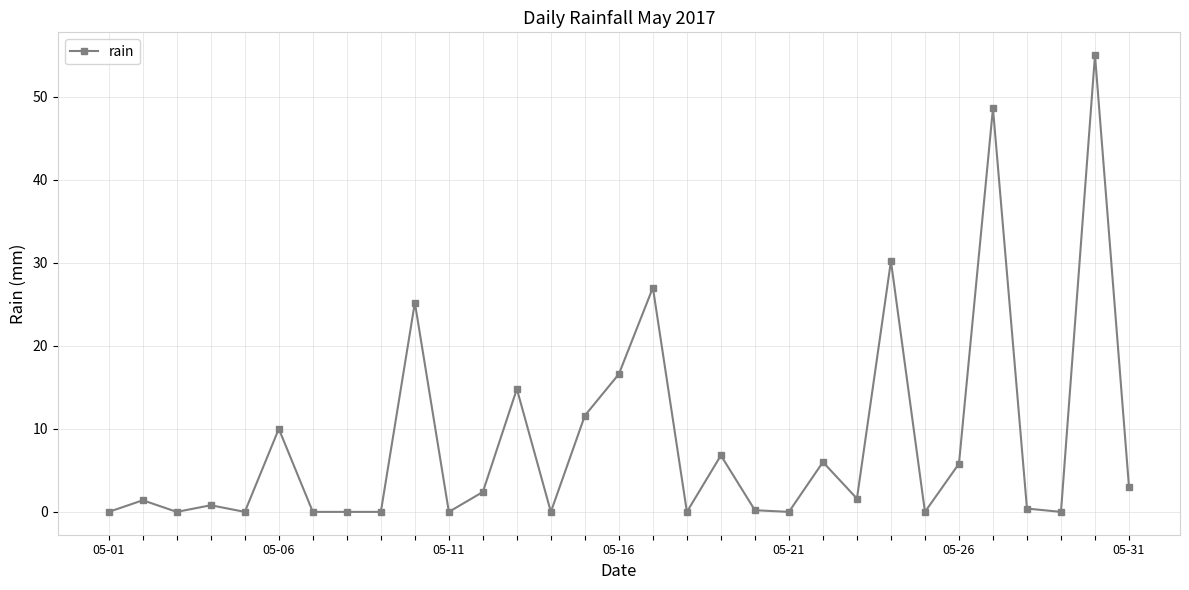

True or false: there are more than 2 points higher than both neighbors.

True